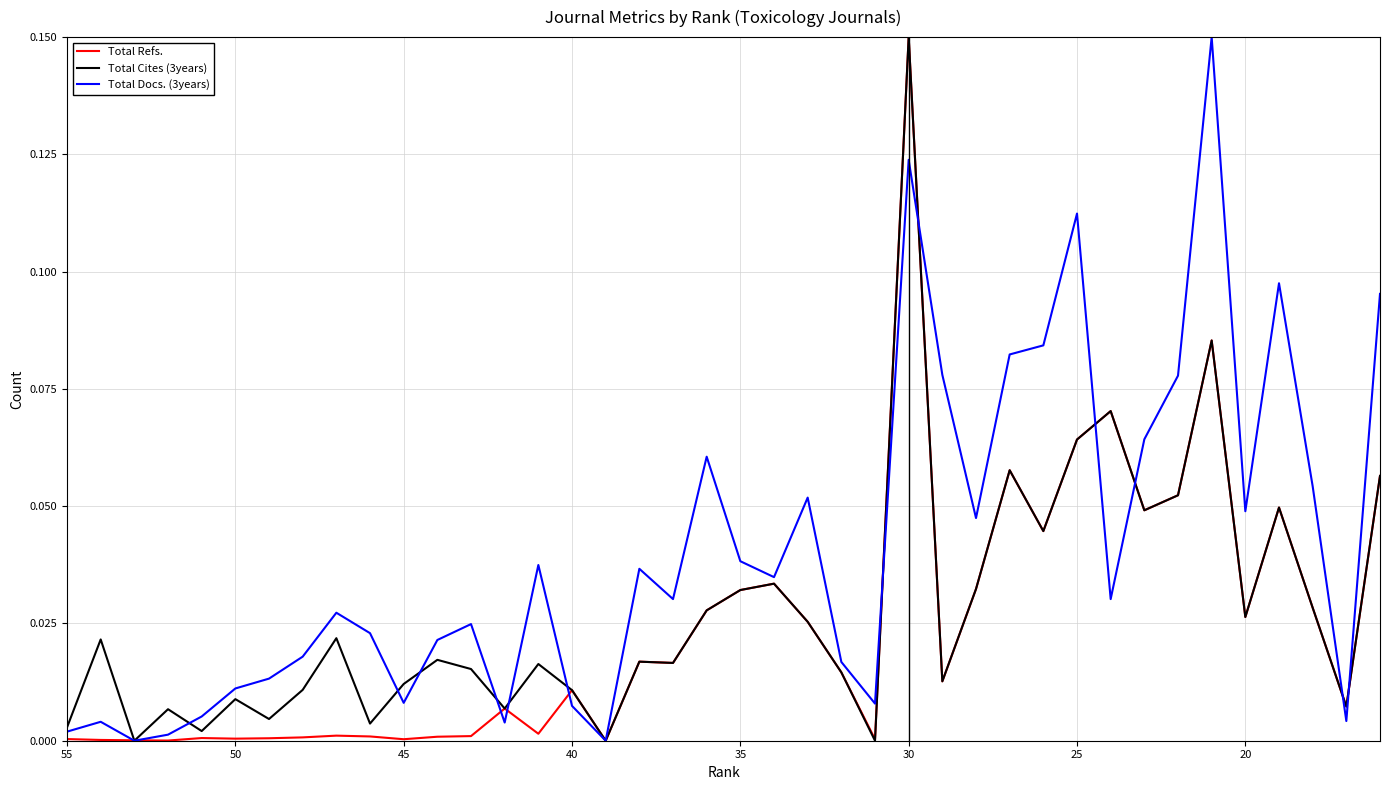

What is the sum of all Total Docs. (3years) values?

1.6